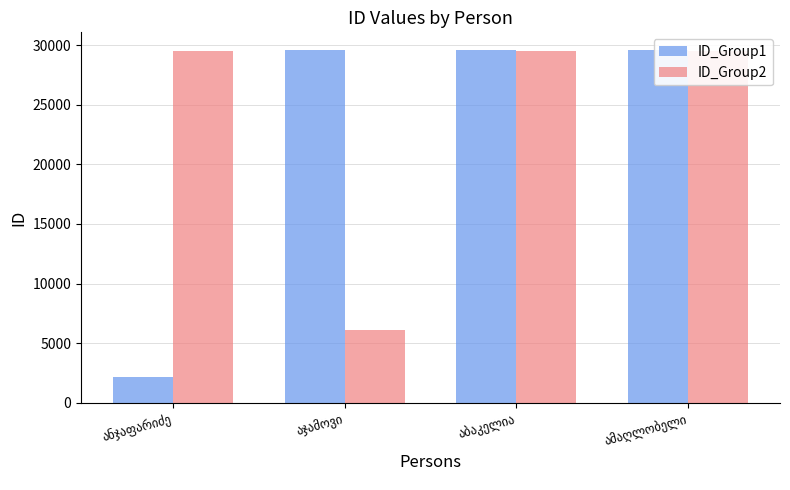

Reading left to right, extract all data points from this chart.

ID_Group1: ანჯაფარიძე=2132	აჯამოვი=29586	აბაკელია=29584	ამაღლობელი=29575
ID_Group2: ანჯაფარიძე=29489	აჯამოვი=6123	აბაკელია=29488	ამაღლობელი=29536